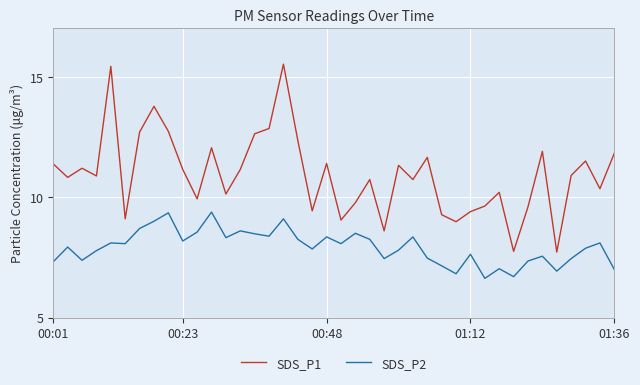

What is the sum of all SDS_P2 values?

317.2